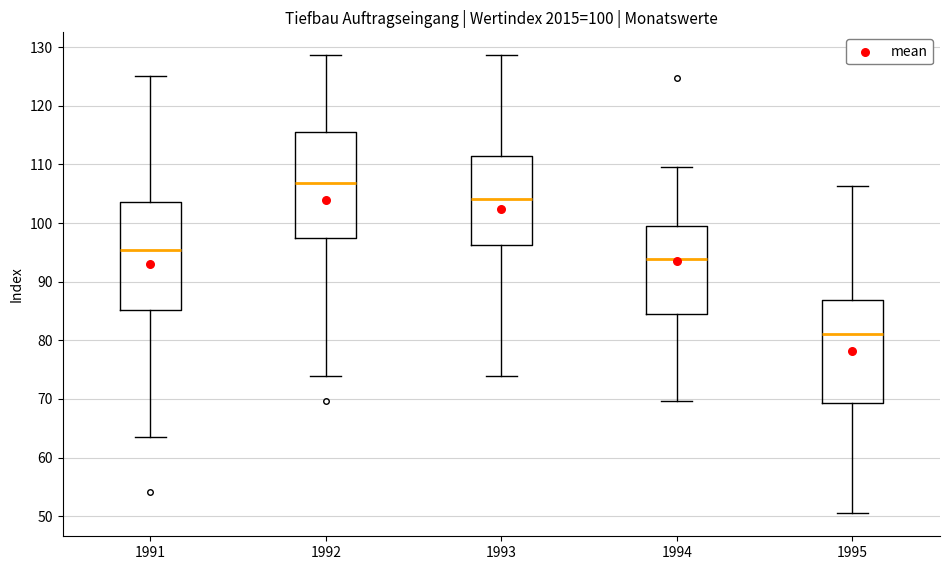

Which box's median line is the lowest?

1995